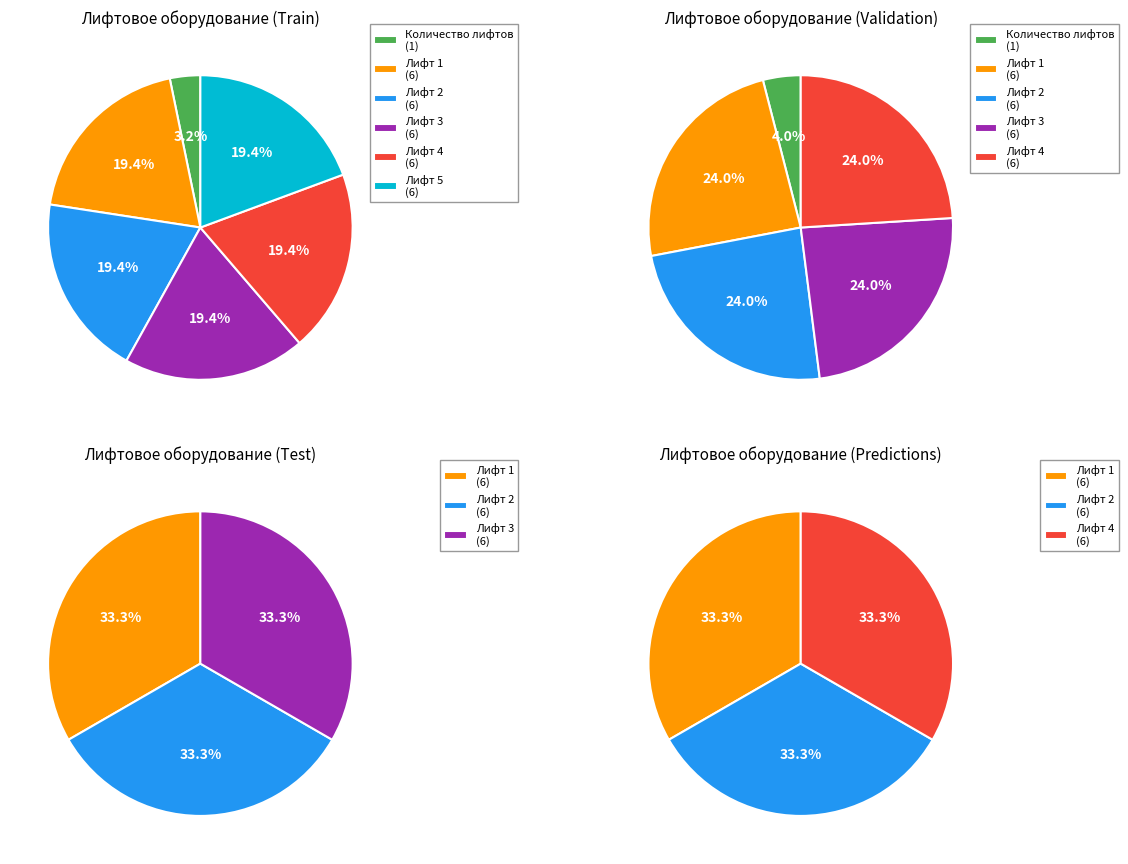

True or false: Количество лифтов accounts for 14% of the total.

False